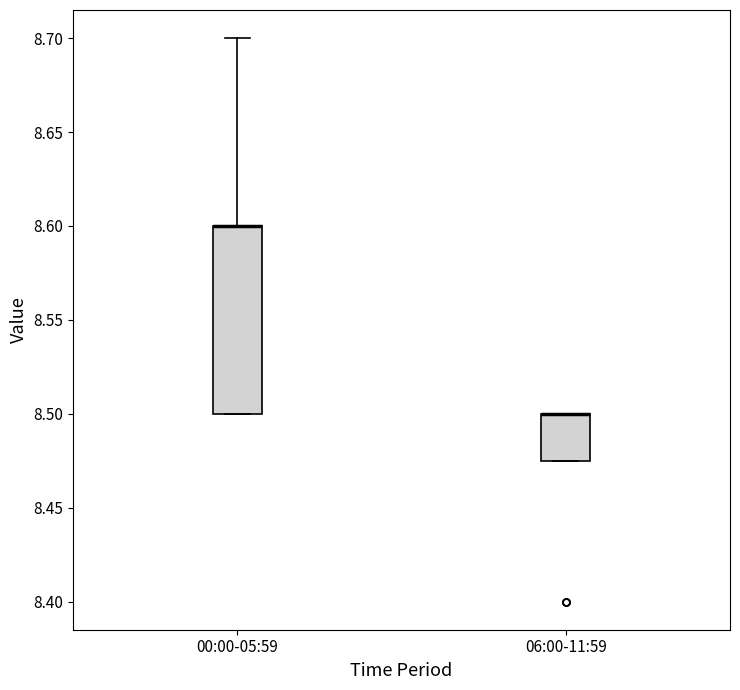

Reading left to right, read every box against the y-axis: the position of its median line, the range the box covers, and the ends of its whiskers. The values are not printed on the chart, so give them approximately, as read against the axis.

00:00-05:59: median 8.600 (drawn on the box's upper edge), box 8.500 to 8.600, whiskers 8.500 to 8.700
06:00-11:59: median 8.500 (drawn on the box's upper edge), box 8.475 to 8.500, whiskers 8.475 to 8.500